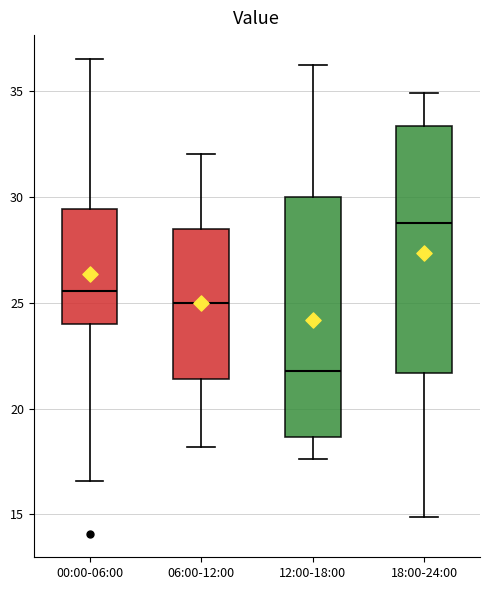

Reading left to right, transcribe this box plot: for each box, give where its median line is, the range the box spans, and where its two whiskers end, as read against the y-axis. The values are not printed on the chart, so give them approximately, as read against the axis.

00:00-06:00: median 25.5, box 24.0 to 29.5, whiskers 16.5 to 36.5
06:00-12:00: median 25.0, box 21.5 to 28.5, whiskers 18.0 to 32.0
12:00-18:00: median 22.0, box 18.5 to 30.0, whiskers 17.5 to 36.0
18:00-24:00: median 29.0, box 21.5 to 33.5, whiskers 15.0 to 35.0